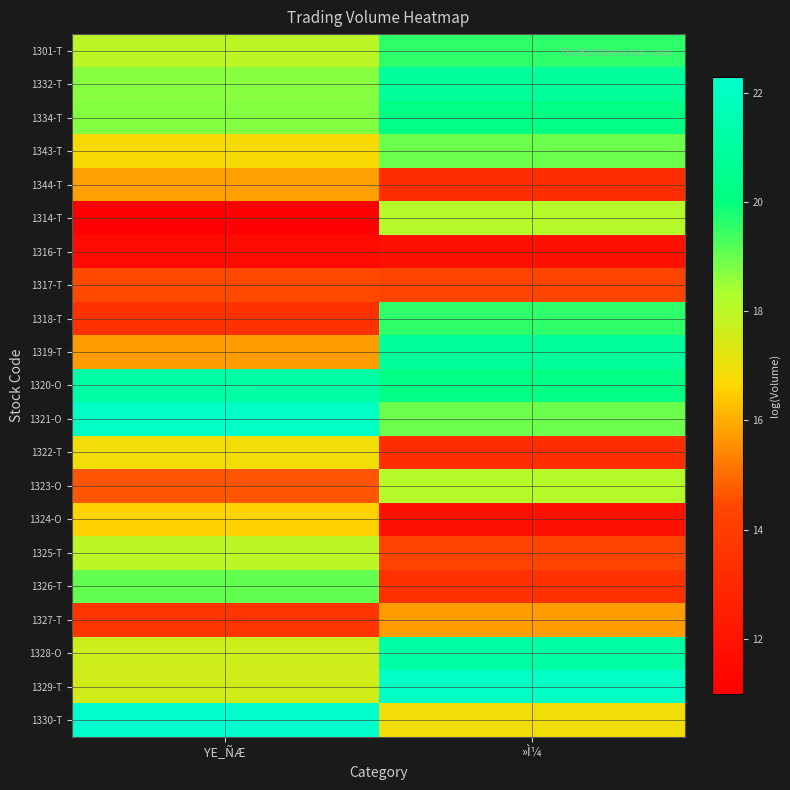

Which has a higher value, »Ì¼ or YE_ÑÆ?

»Ì¼